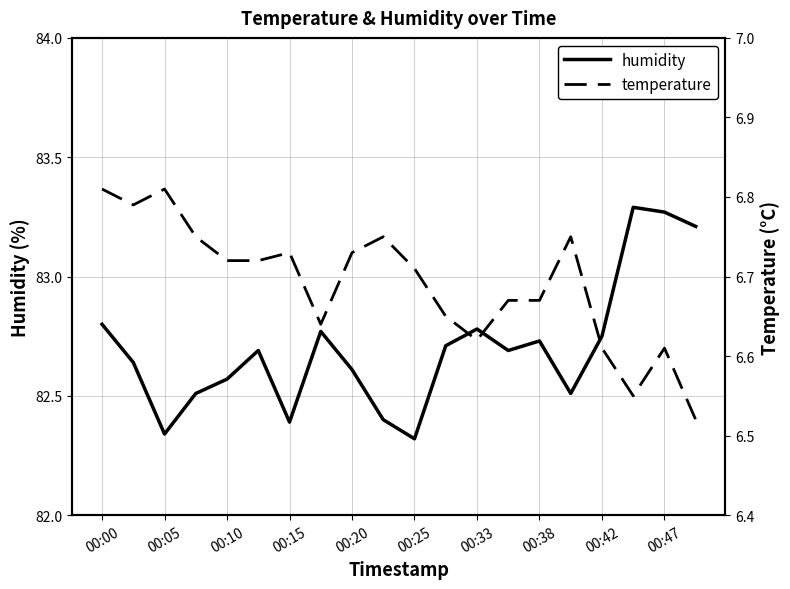

Rank the series by their average value, from highest to lowest.

humidity, temperature